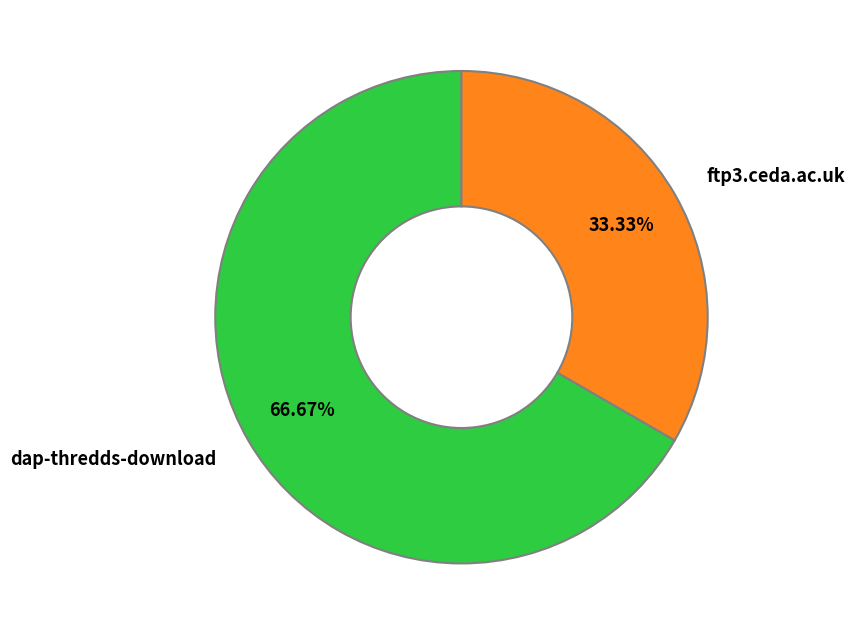

What is the ratio of the value at dap-thredds-download to the value at ftp3.ceda.ac.uk?

2.0